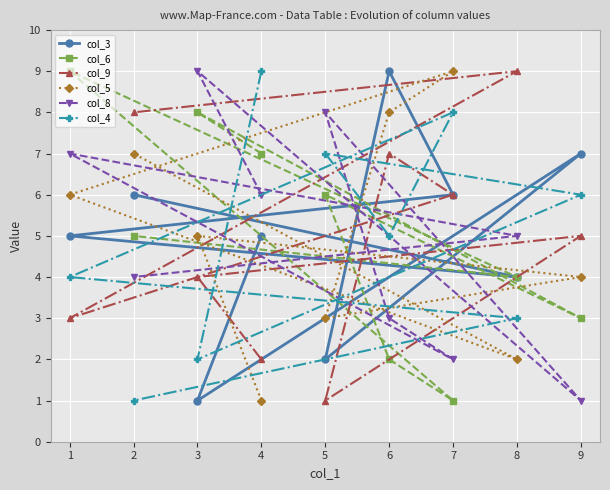

Is the value of col_4 at 8 greater than the value of col_8 at 9?

Yes